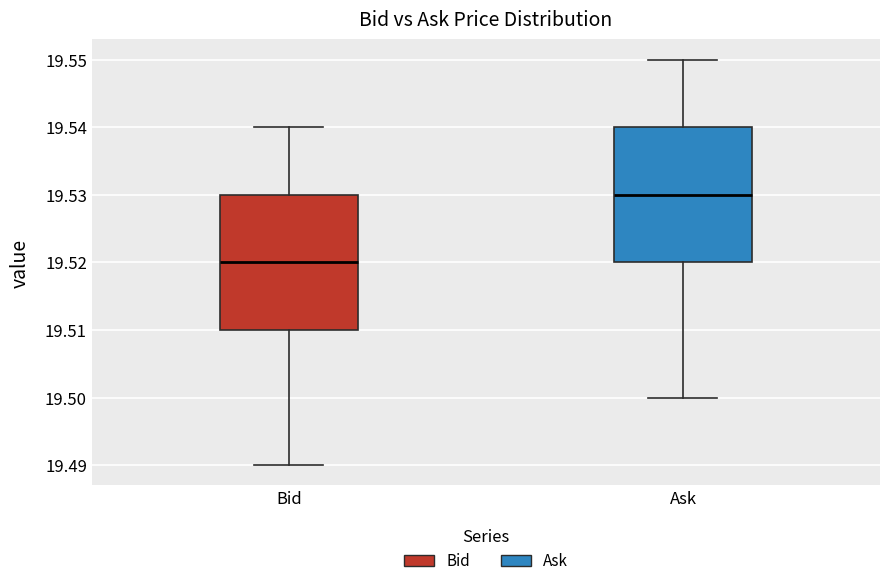

Reading left to right, read every box against the y-axis: the position of its median line, the range the box covers, and the ends of its whiskers. The values are not printed on the chart, so give them approximately, as read against the axis.

Bid: median 19.52, box 19.51 to 19.53, whiskers 19.49 to 19.54
Ask: median 19.53, box 19.52 to 19.54, whiskers 19.50 to 19.55